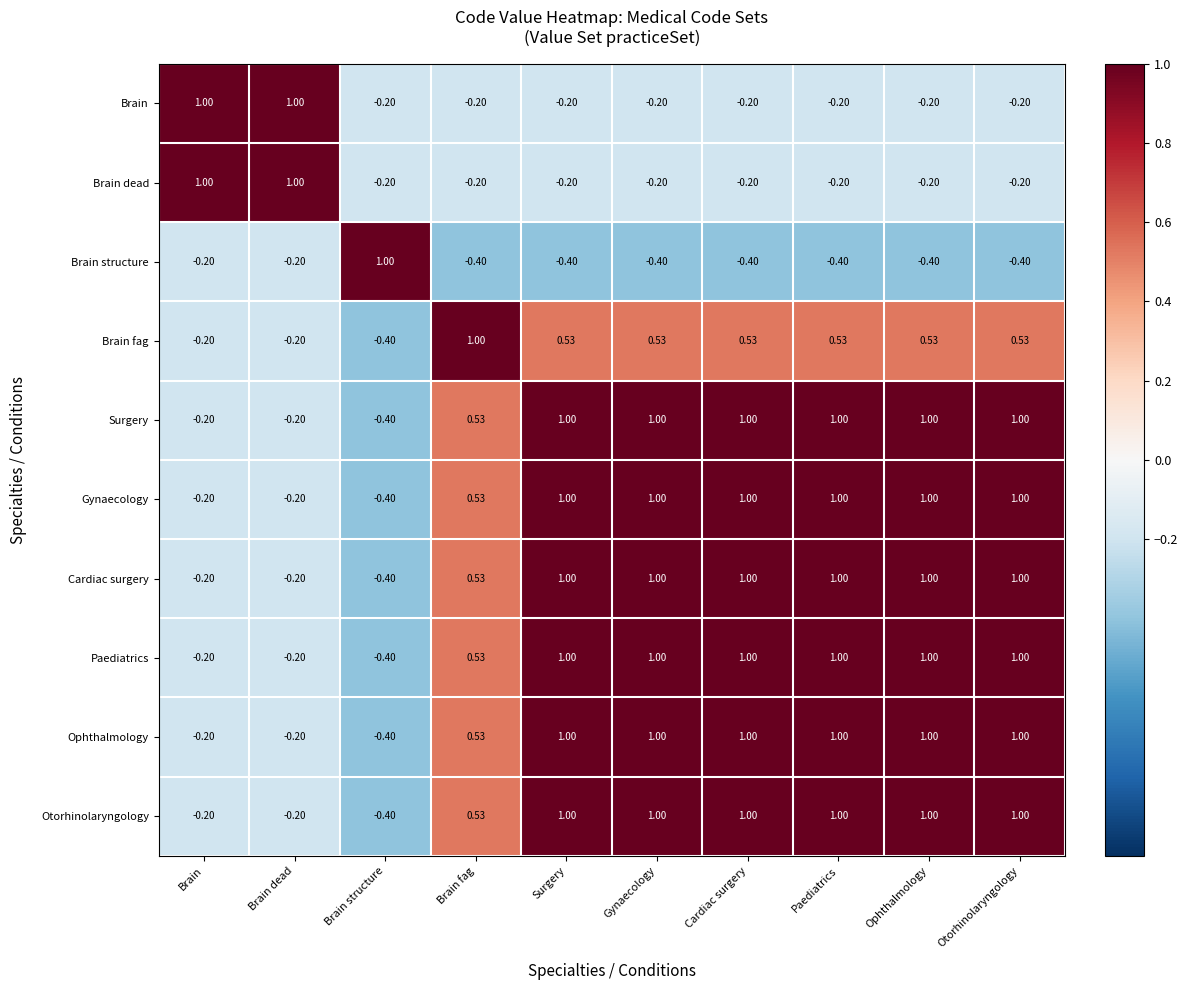

Where does the Brain fag series first go above 0?

Brain fag